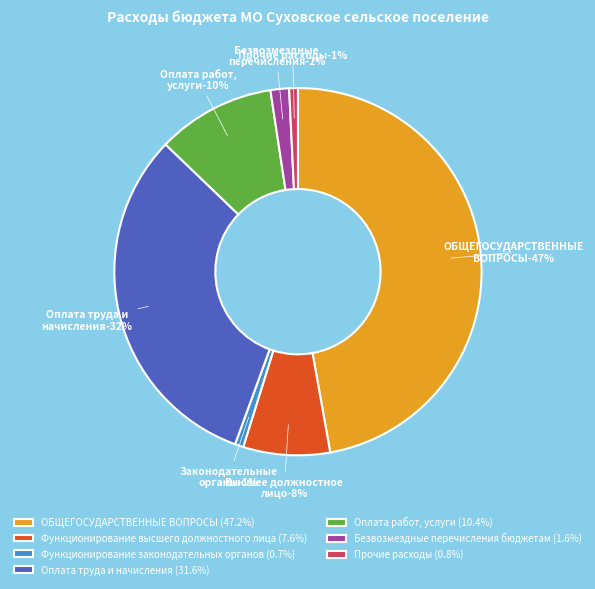

How many slices are in this pie chart?

7